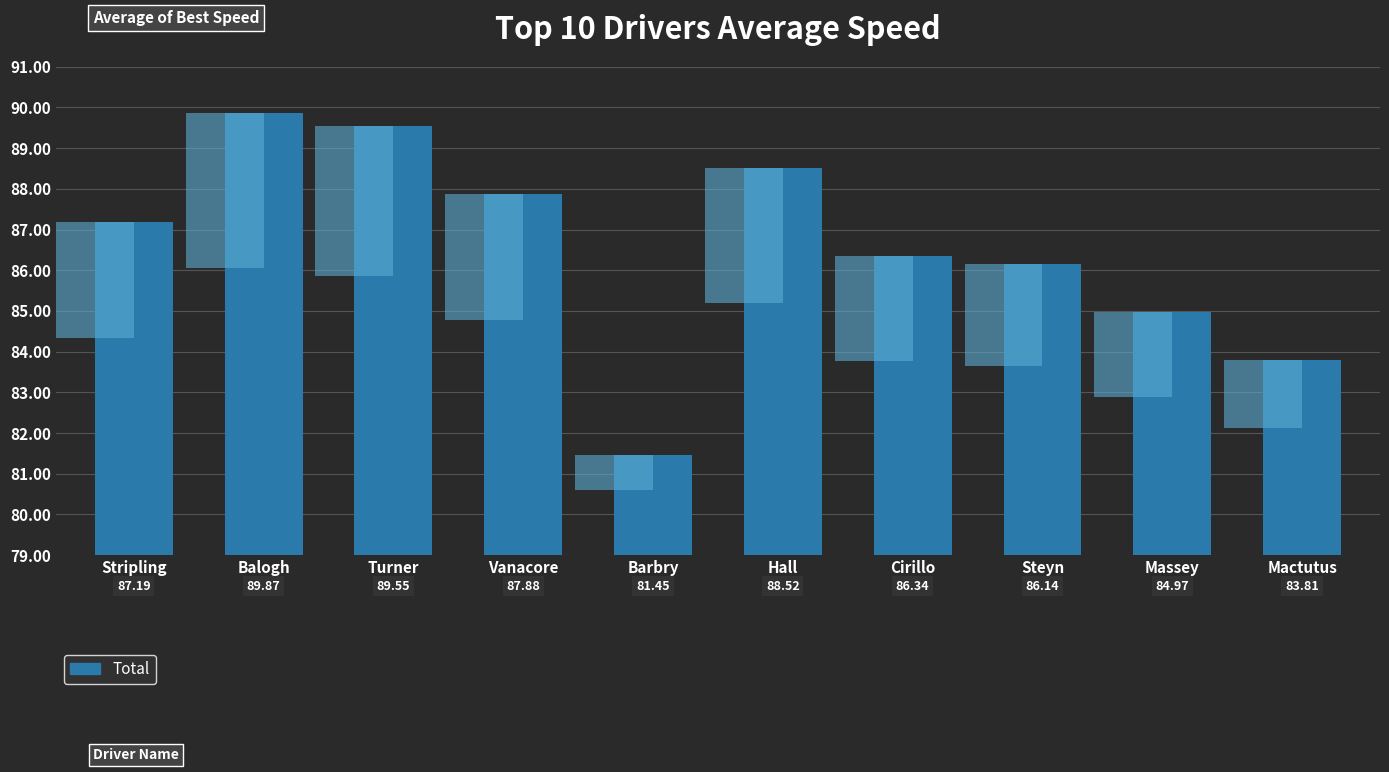

How many bars are there in total?

10